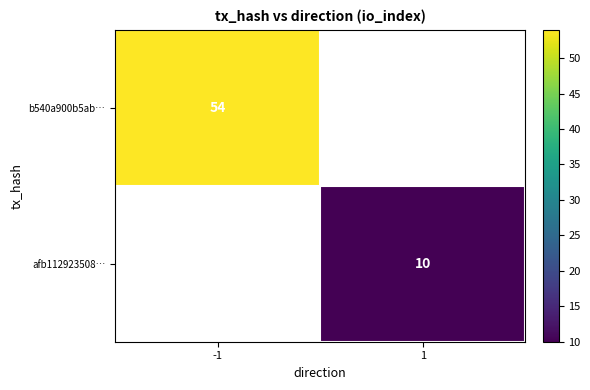

Is it true that afb112923508… equals 10 at 1?

True